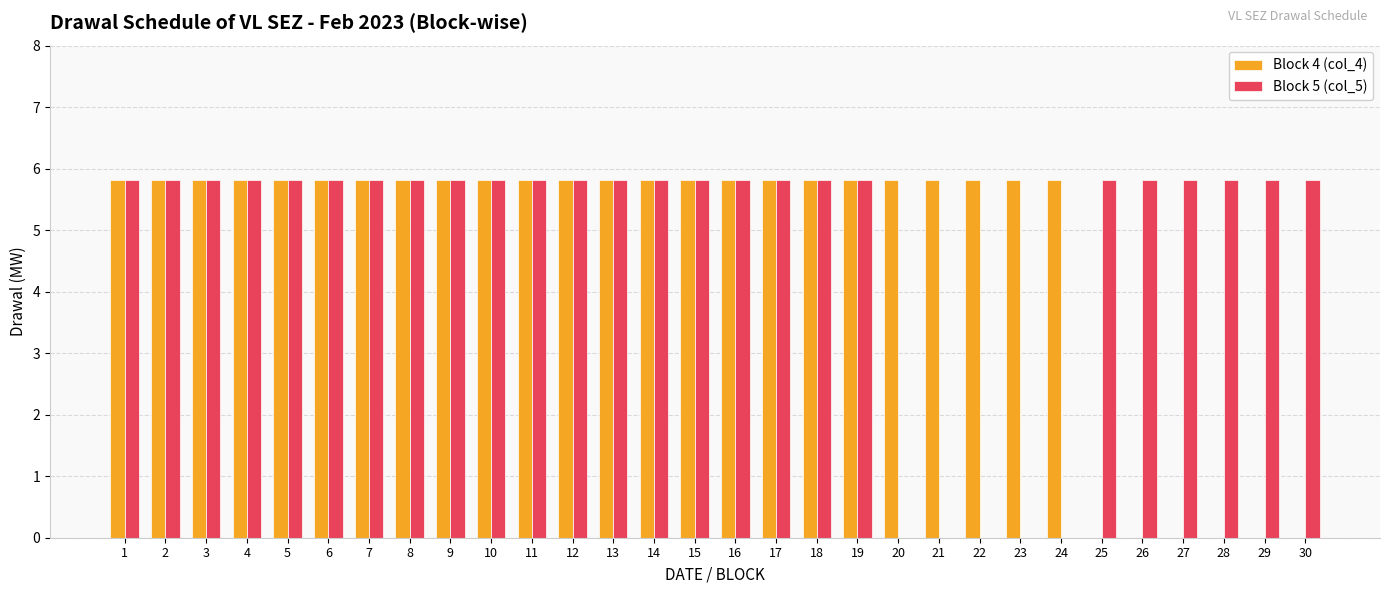

Reading left to right, extract all data points from this chart.

Block 4 (col_4): 1=5.8	2=5.8	3=5.8	4=5.8	5=5.8	6=5.8	7=5.8	8=5.8	9=5.8	10=5.8	11=5.8	12=5.8	13=5.8	14=5.8	15=5.8	16=5.8	17=5.8	18=5.8	19=5.8	20=5.8	21=5.8	22=5.8	23=5.8	24=5.8	25=0.0	26=0.0	27=0.0	28=0.0	29=0.0	30=0.0
Block 5 (col_5): 1=5.8	2=5.8	3=5.8	4=5.8	5=5.8	6=5.8	7=5.8	8=5.8	9=5.8	10=5.8	11=5.8	12=5.8	13=5.8	14=5.8	15=5.8	16=5.8	17=5.8	18=5.8	19=5.8	20=0.0	21=0.0	22=0.0	23=0.0	24=0.0	25=5.8	26=5.8	27=5.8	28=5.8	29=5.8	30=5.8